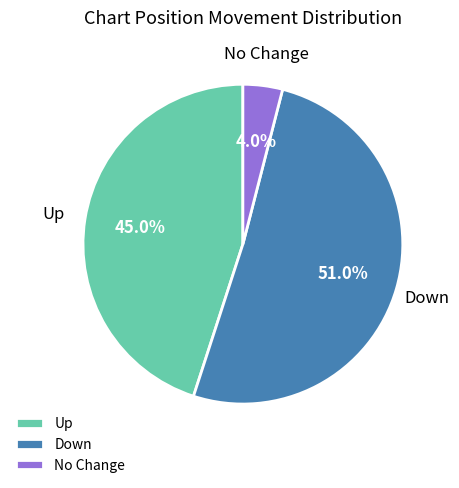

What is the ratio of the value at Down to the value at Up?

1.1